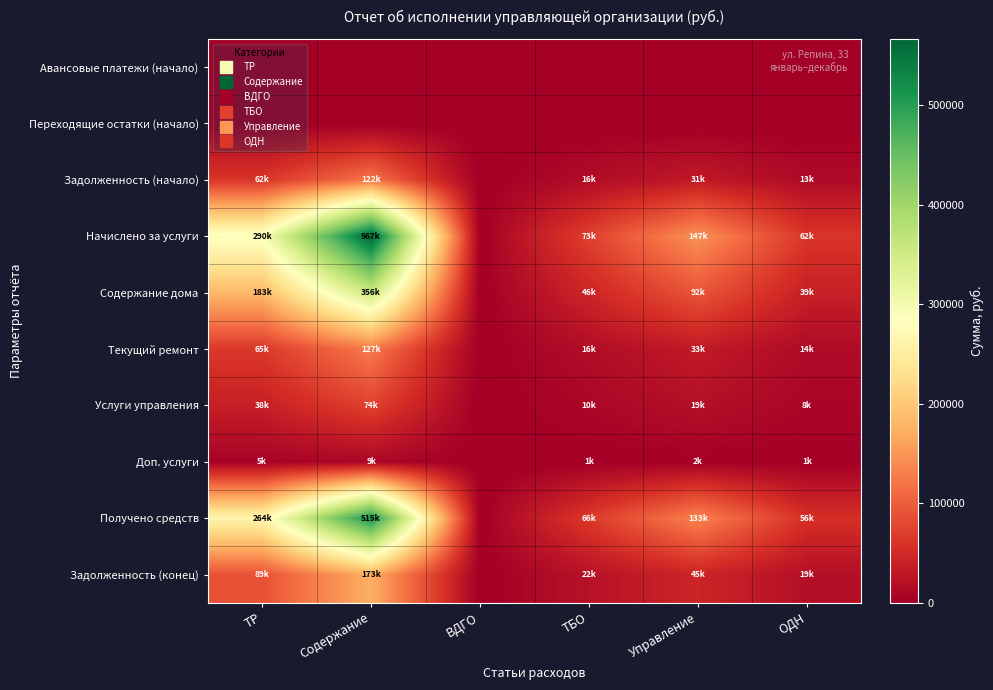

Which has a higher value, ВДГО or ТБО?

ВДГО